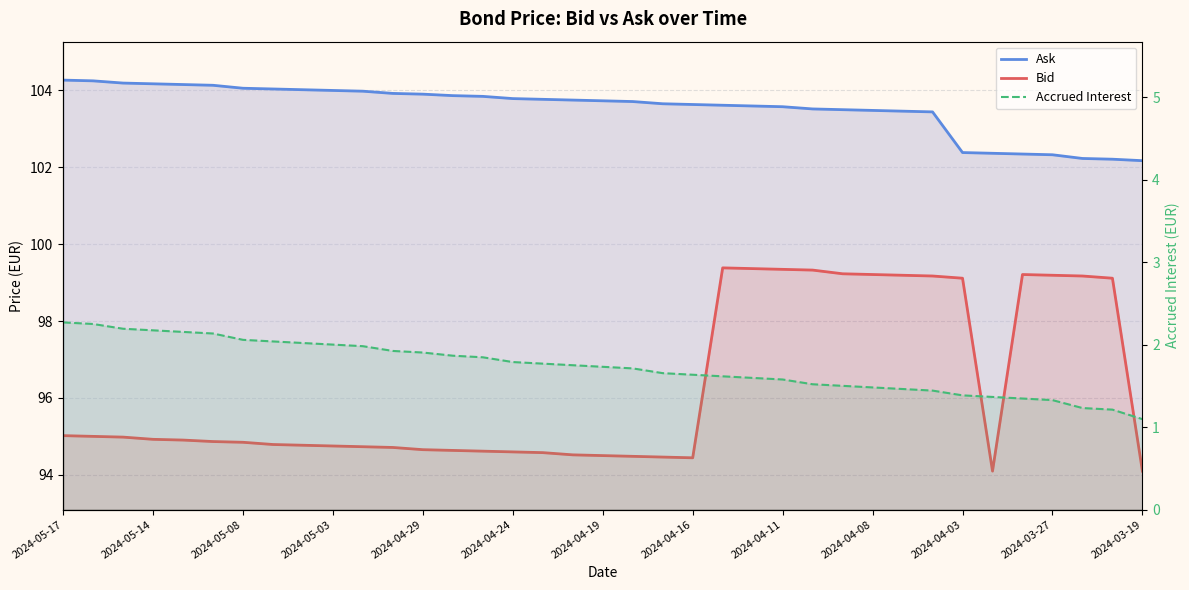

True or false: Bid and Accrued Interest intersect in this chart.

False